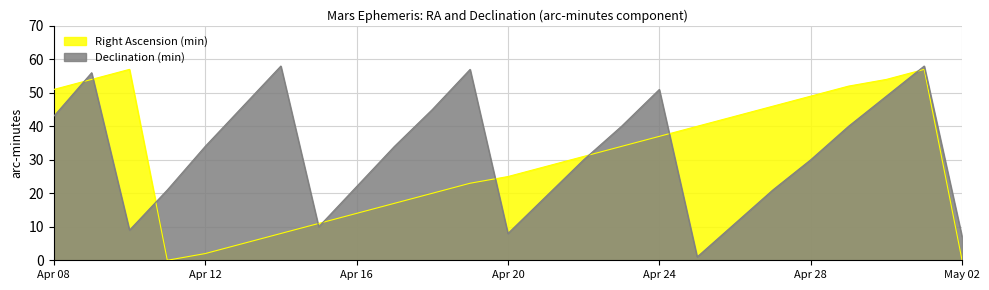

Does the chart display data point markers on the line(s)?

No